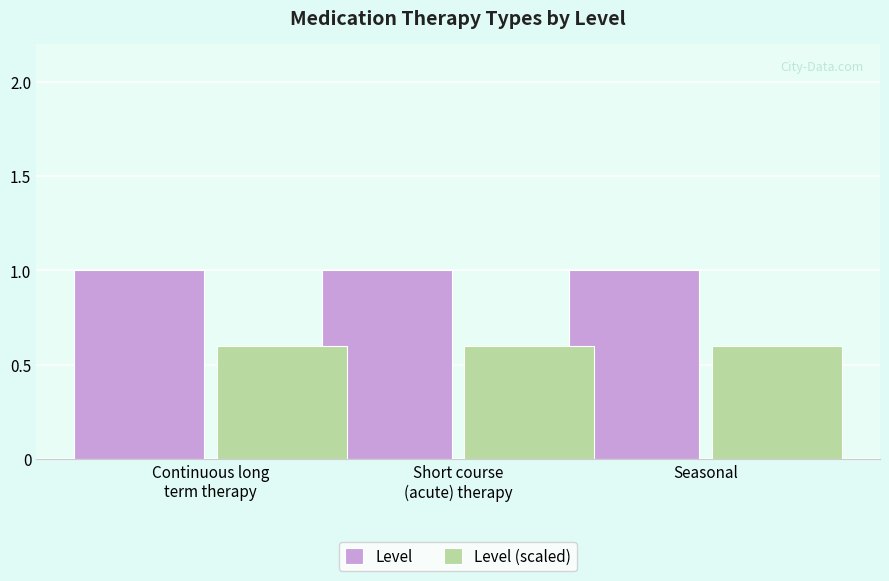

Count the number of categories in the chart.

3